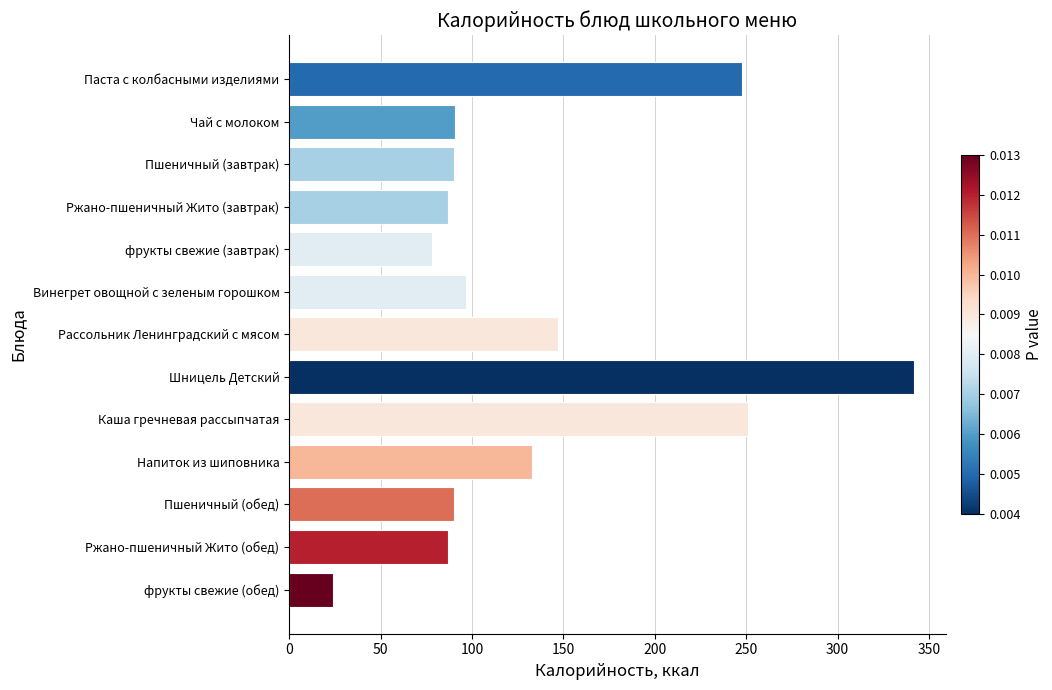

What is the change in value from Напиток из шиповника to Шницель Детский?

+209